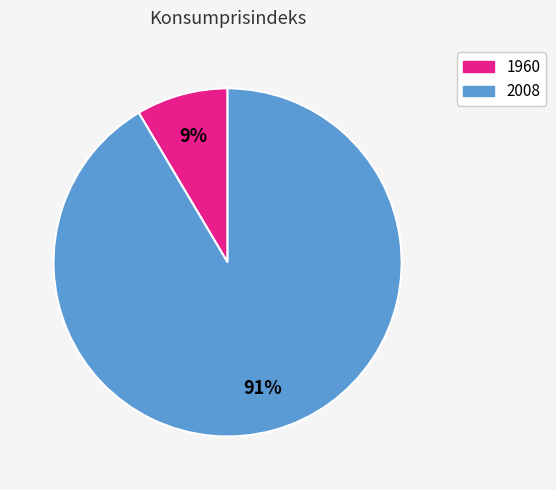

Which category has the smallest portion of the pie?

1960